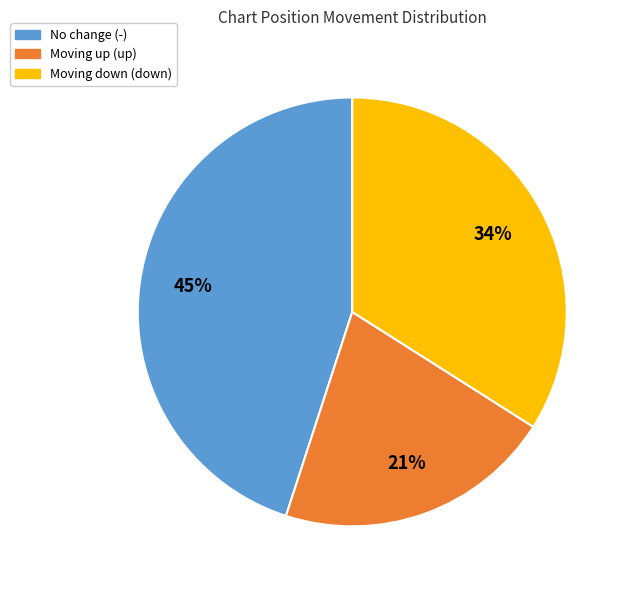

Is there any slice that represents more than half of the pie?

No